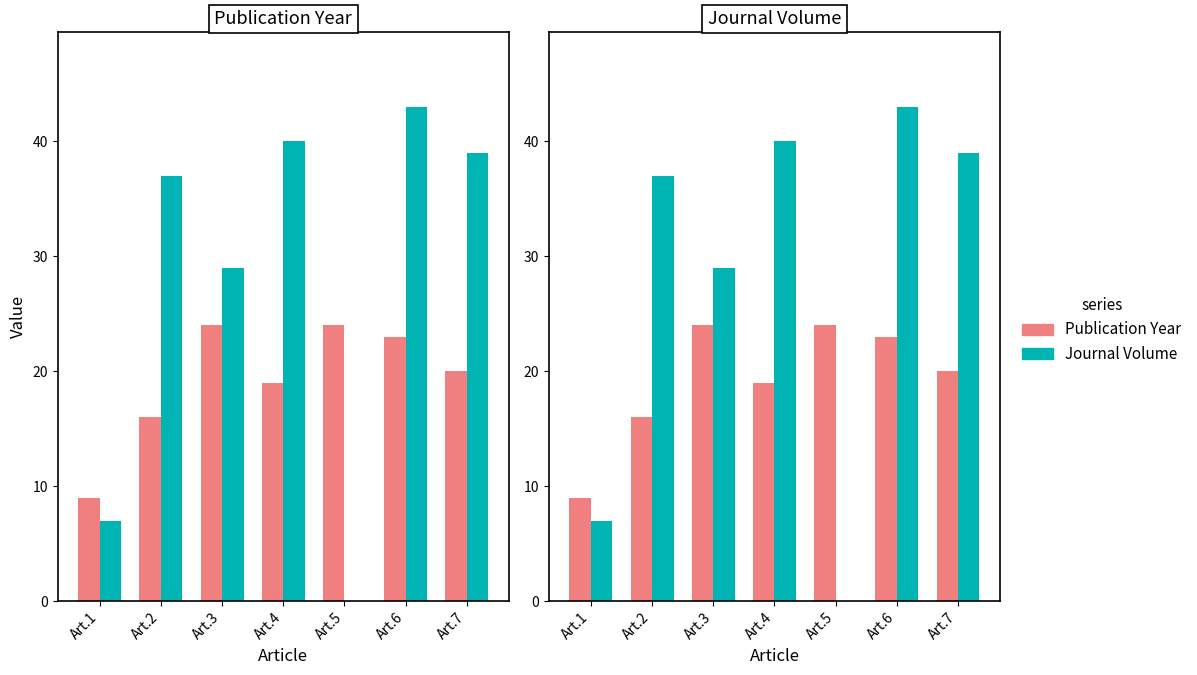

Reading right to left, what are all the values shown in this chart?

Publication Year: Art.7=20	Art.6=23	Art.5=24	Art.4=19	Art.3=24	Art.2=16	Art.1=9
Journal Volume: Art.7=39	Art.6=43	Art.5=0	Art.4=40	Art.3=29	Art.2=37	Art.1=7